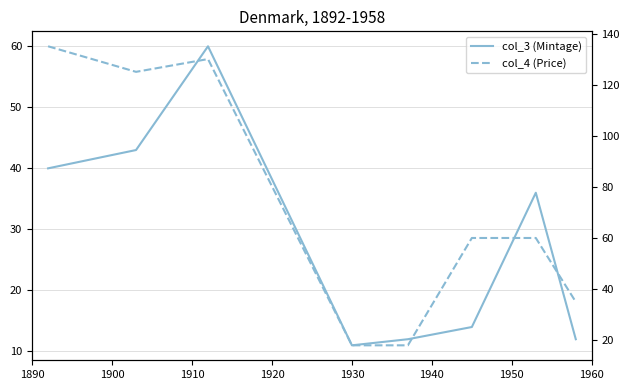

What is the sum of all col_3 (Mintage) values?

228